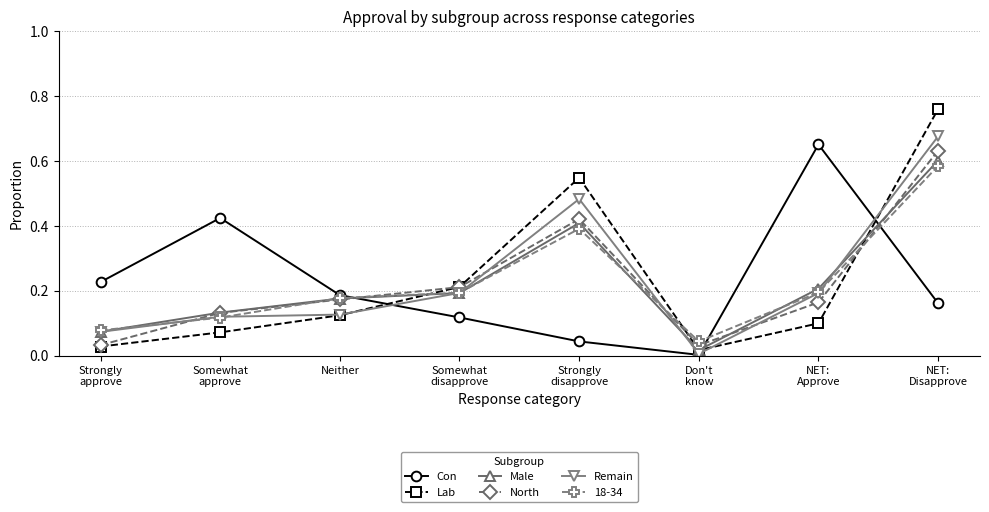

Rank the series by their maximum value, from highest to lowest.

Lab, Remain, Con, North, Male, 18-34